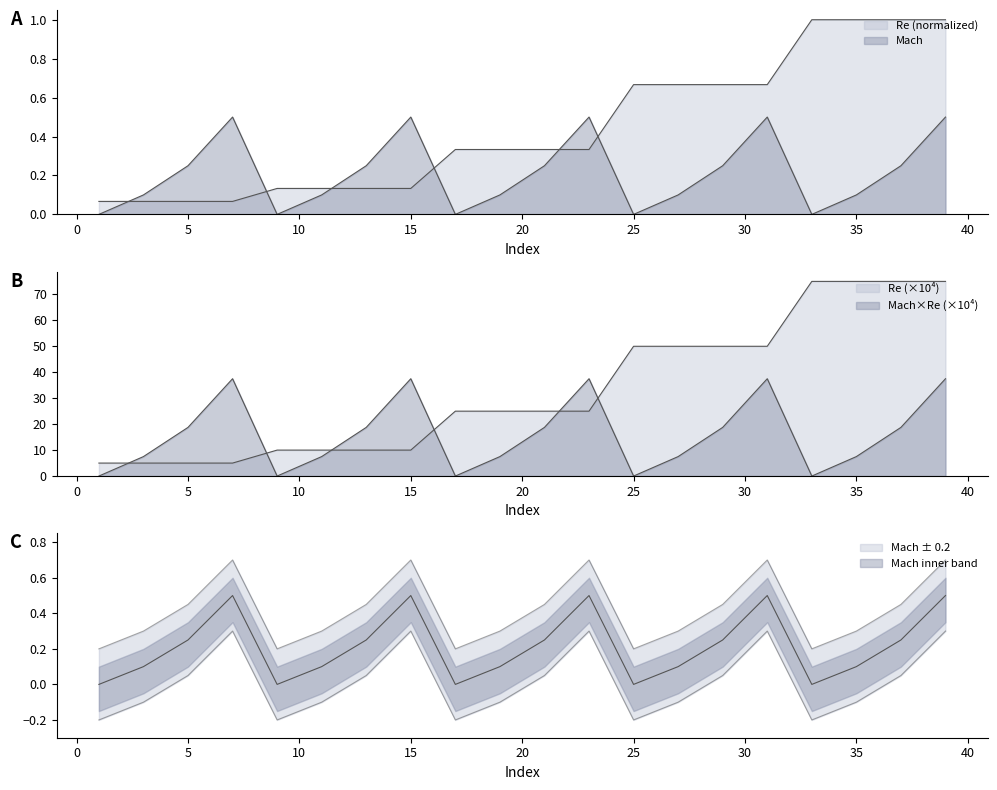

Where do Re and Mach first cross each other?

1 and 3